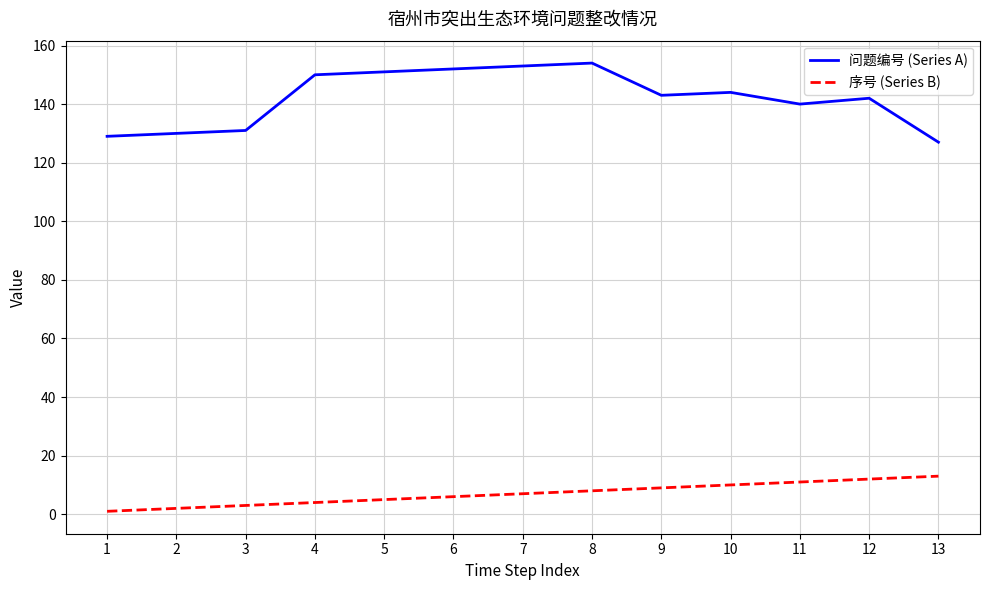

How many lines are shown in the chart?

2